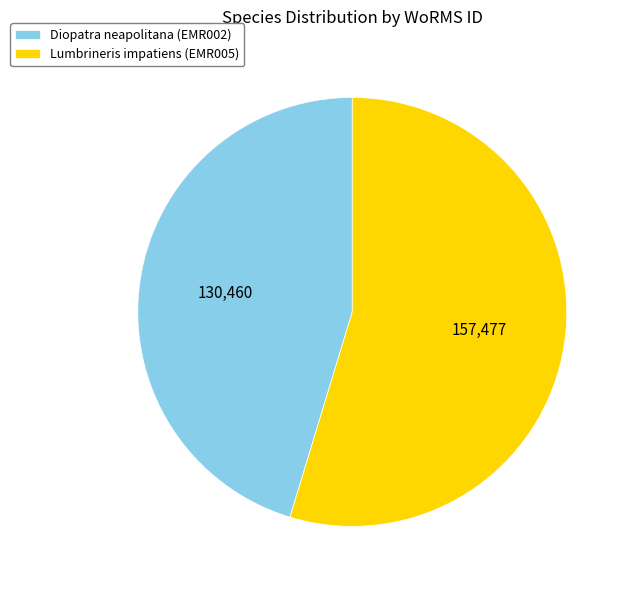

Approximately how many times larger is the value at Lumbrineris impatiens (EMR005) compared to Diopatra neapolitana (EMR002)?

1.2